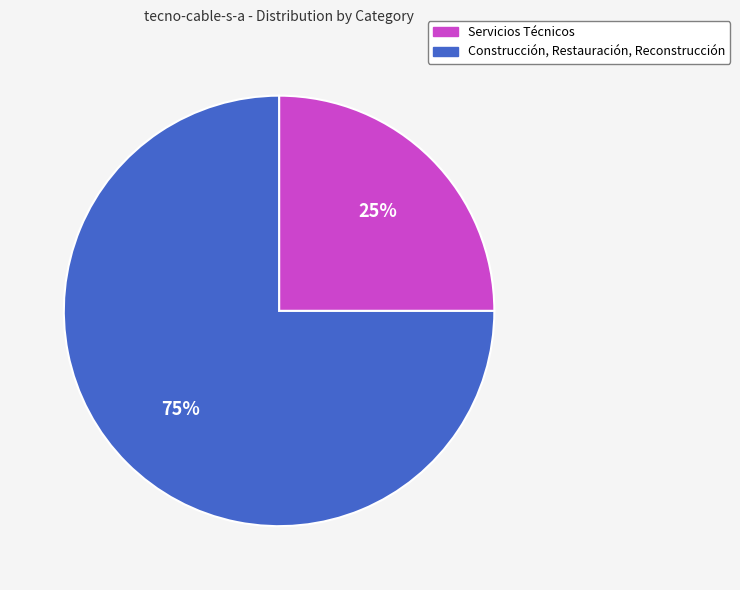

Is the sum of Servicios Técnicos and Construcción, Restauración, Reconstrucción greater than half?

Yes